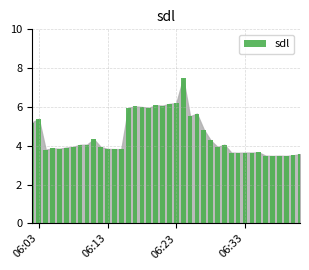

Does the chart contain stacked bars?

No